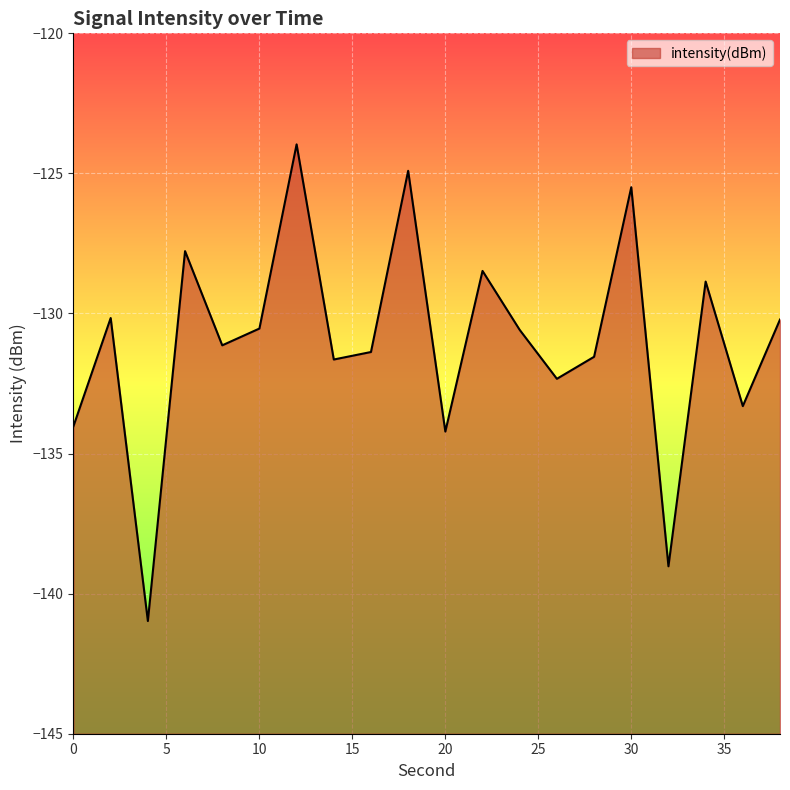

Where is the first local maximum?

2